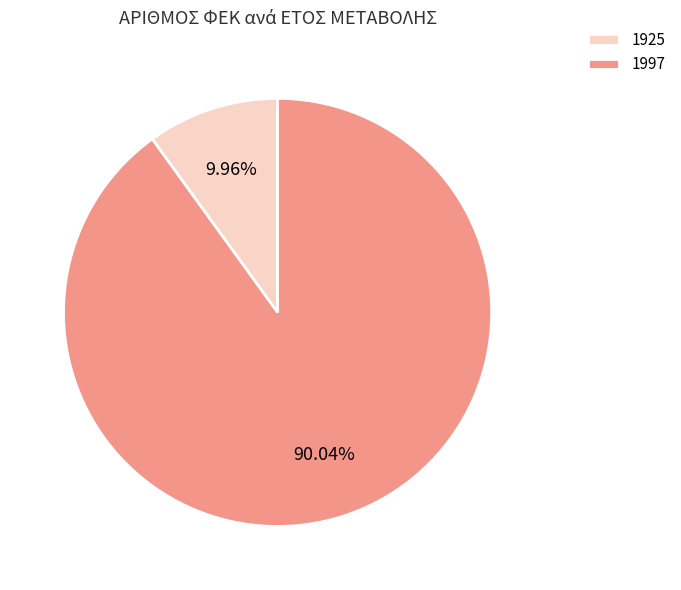

To the nearest percent, what percentage of the pie is 1925?

10%